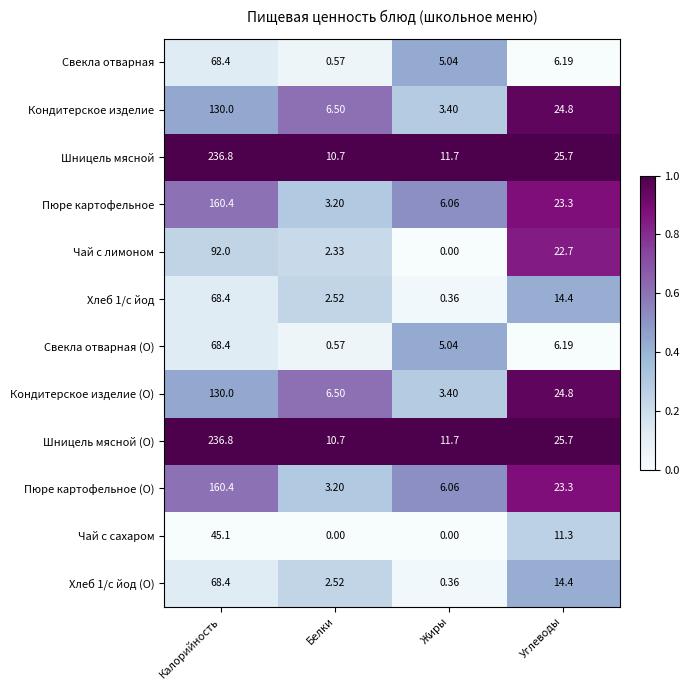

At which label does Пюре картофельное reach its minimum?

Белки